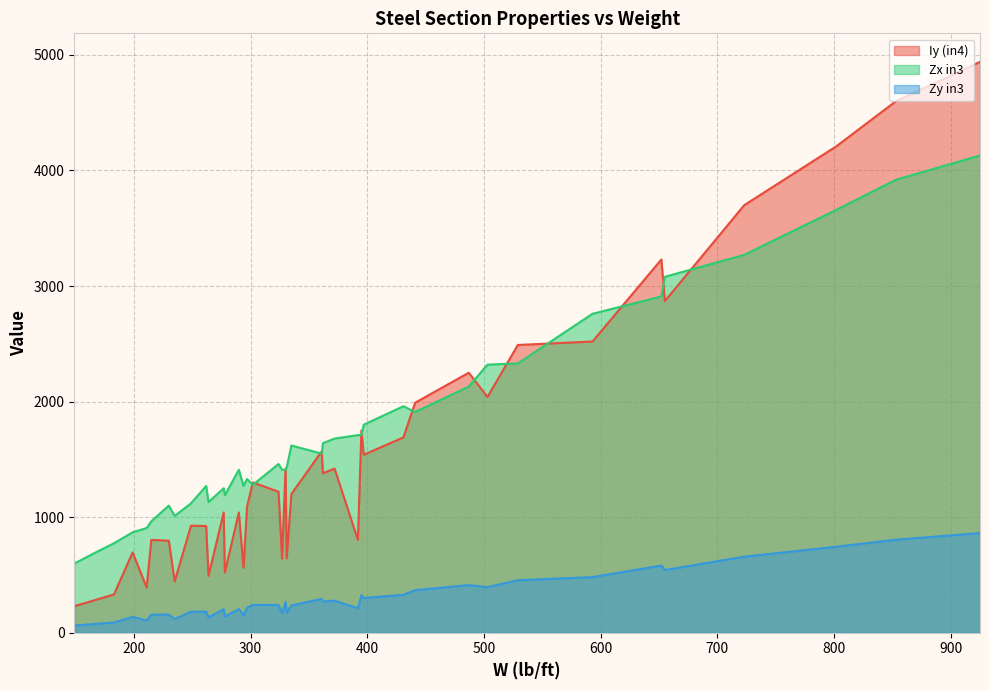

What is the difference between the Zy in3 values at 372 and 211?

172.0